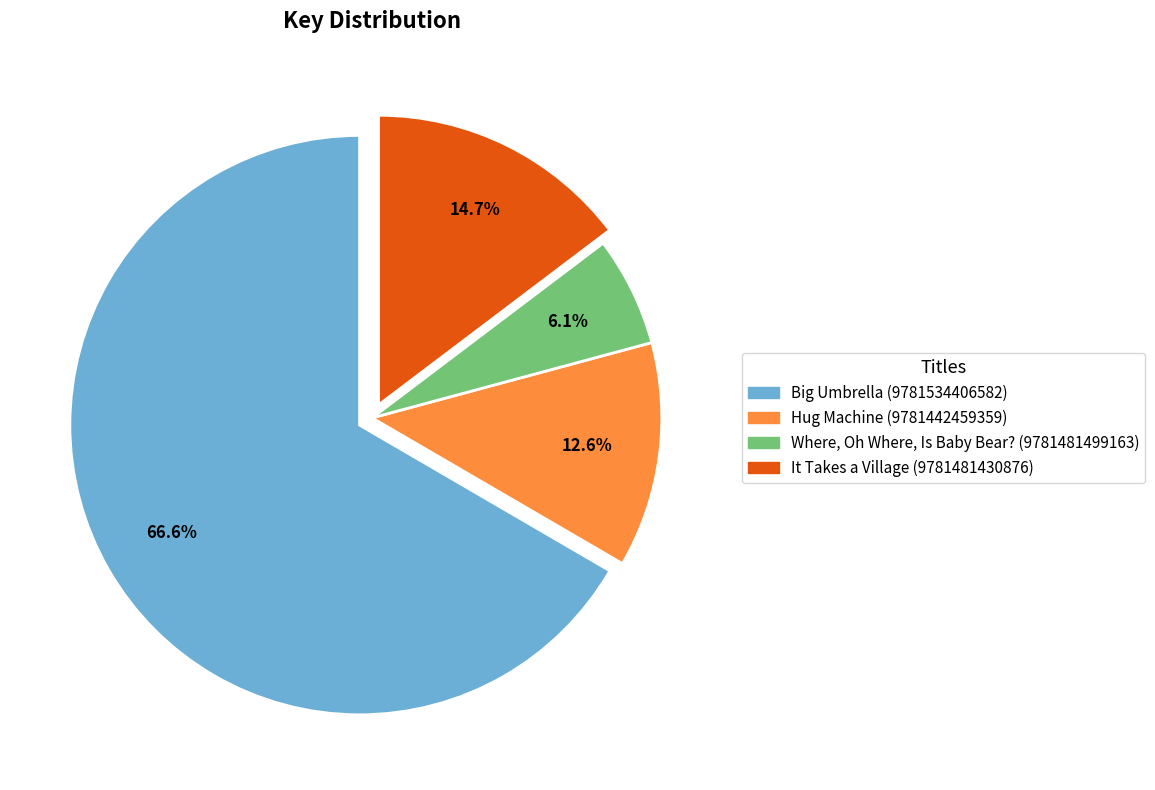

What is the largest slice in the pie chart?

Big Umbrella (9781534406582)